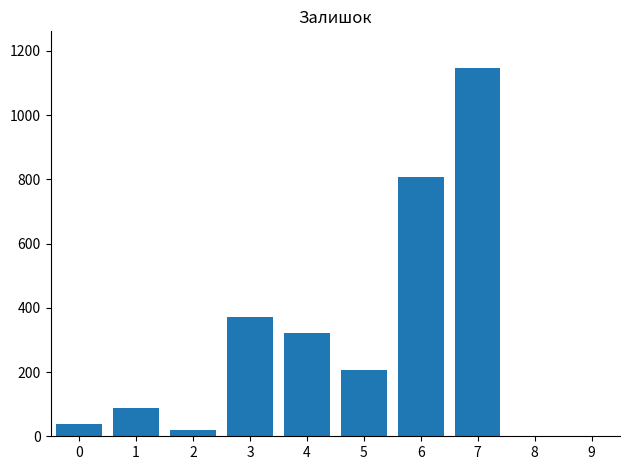

Which has a higher value, 6 or 1?

6